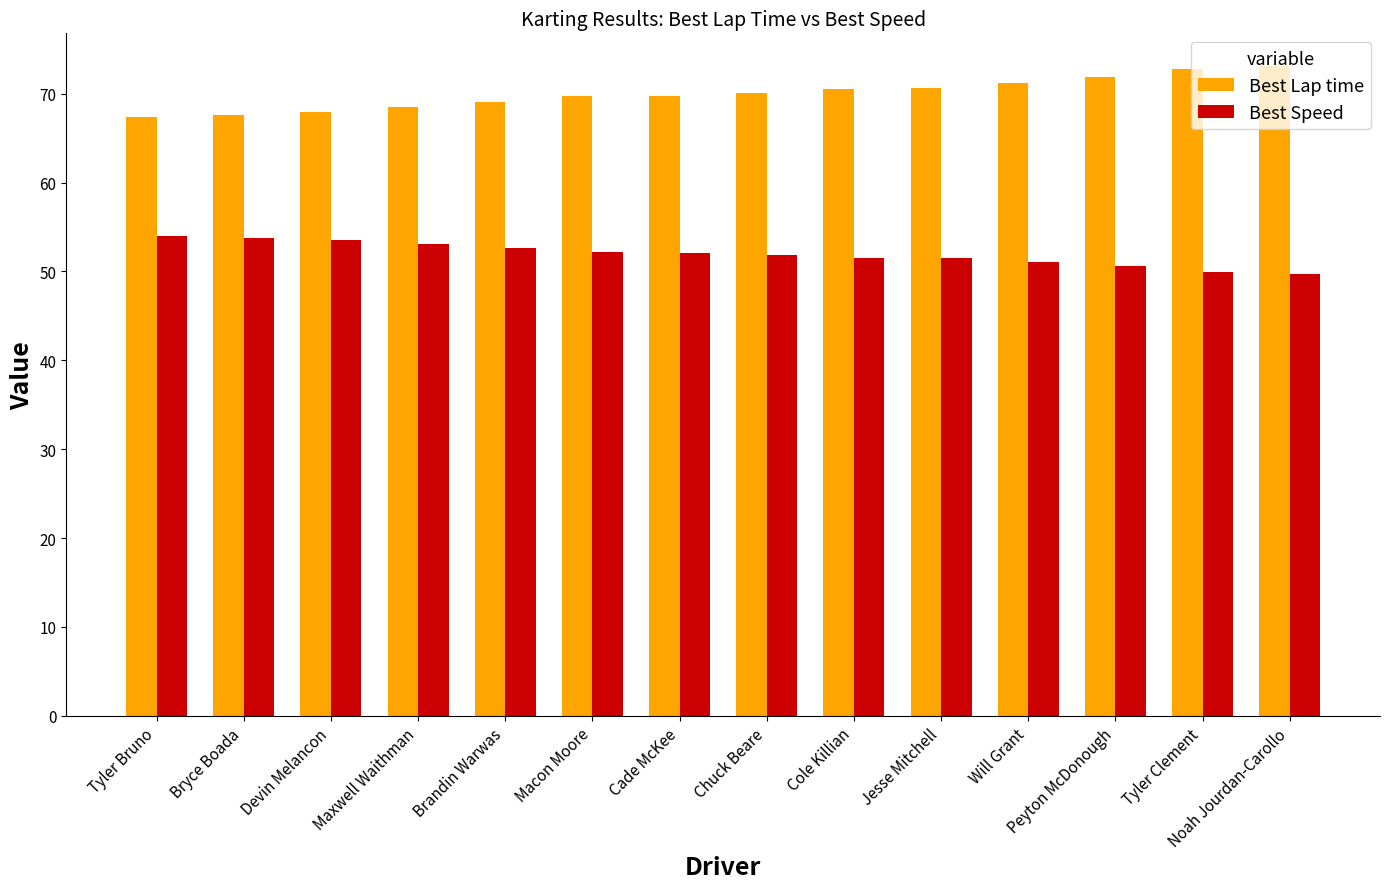

The value of Best Lap time at Brandin Warwas is 69.1. True or false?

True